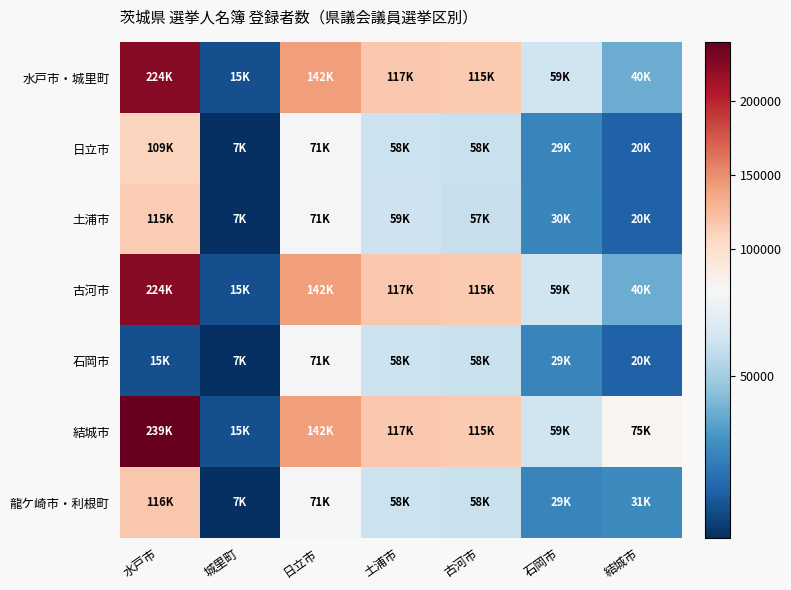

Which series has the largest range (max minus min)?

結城市